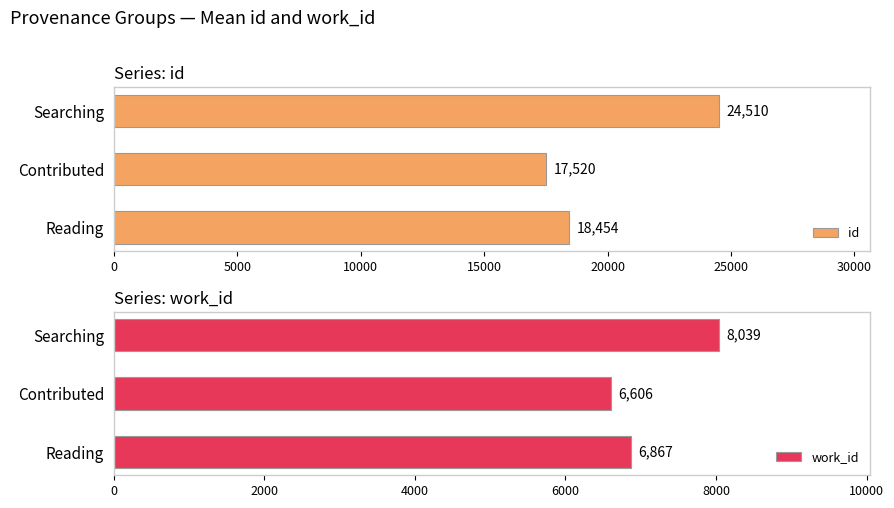

How many bars are there in total?

6